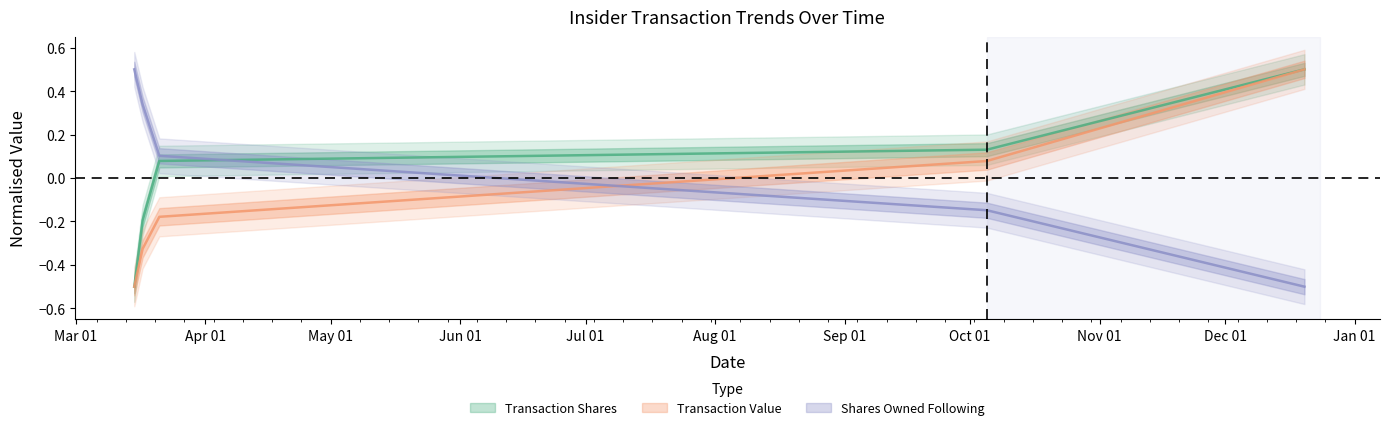

List the series in order of their peak value, highest first.

transactionShares, transactionValue, sharesOwnedFollowingTransaction